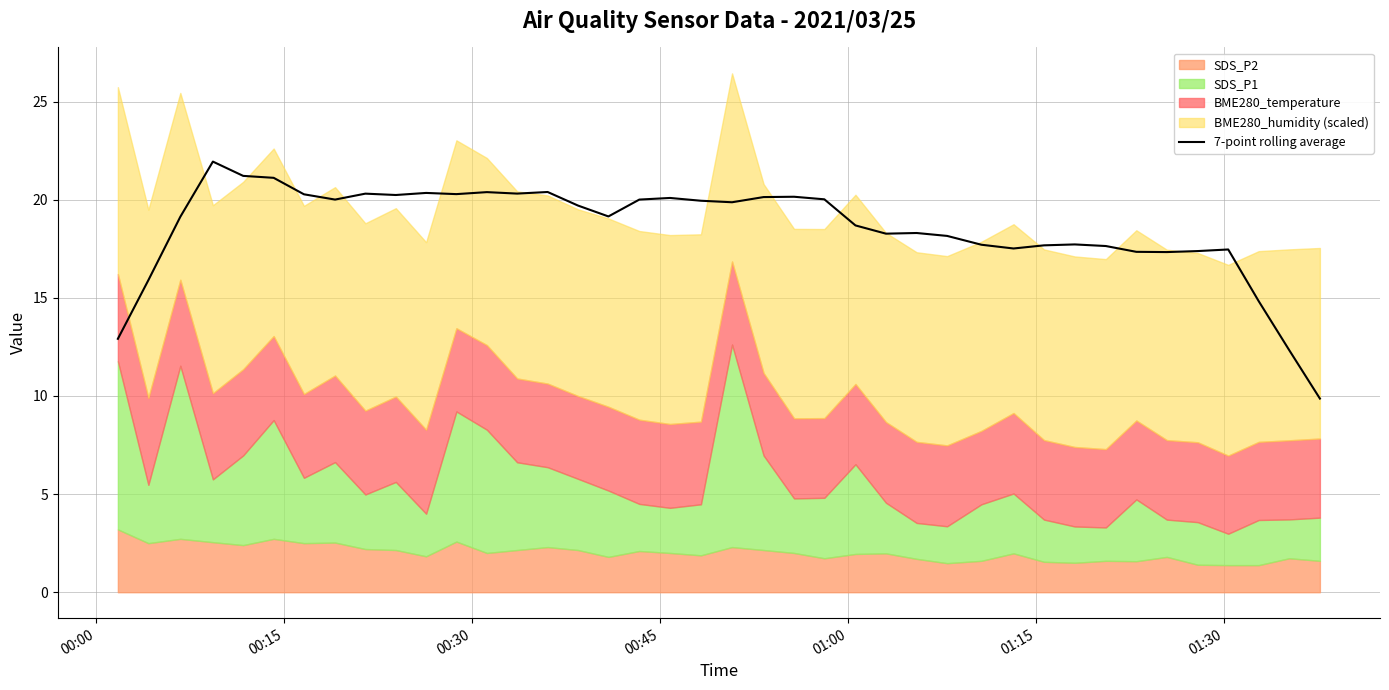

What is the difference between the second highest and second lowest values?

8.9